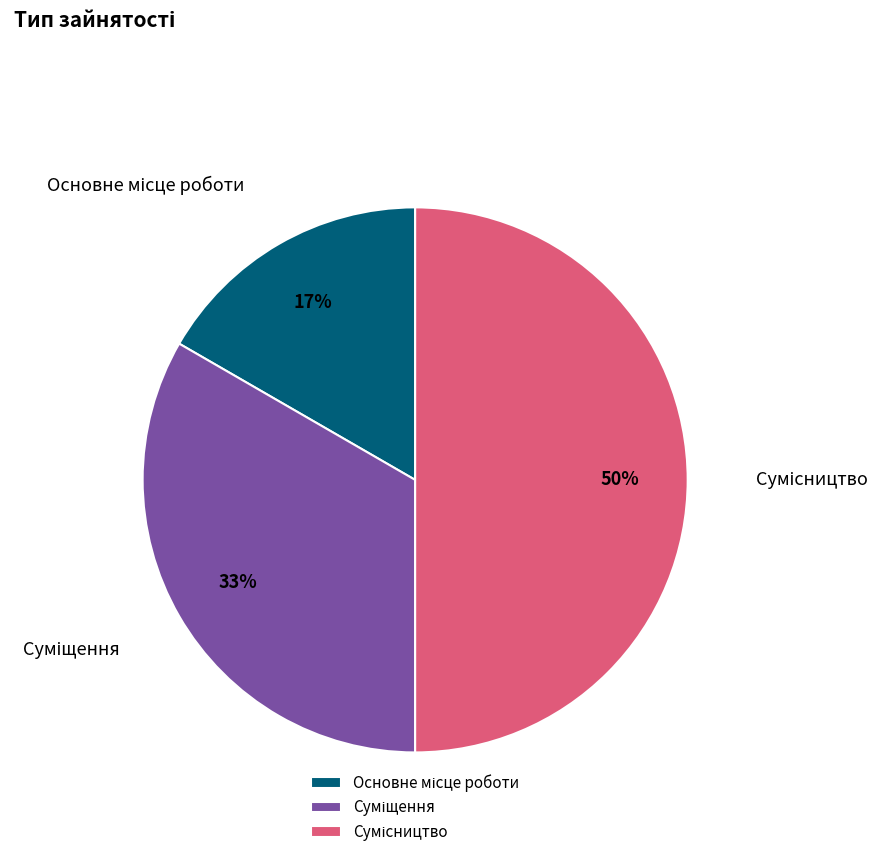

To the nearest percent, what is the average slice percentage?

33%